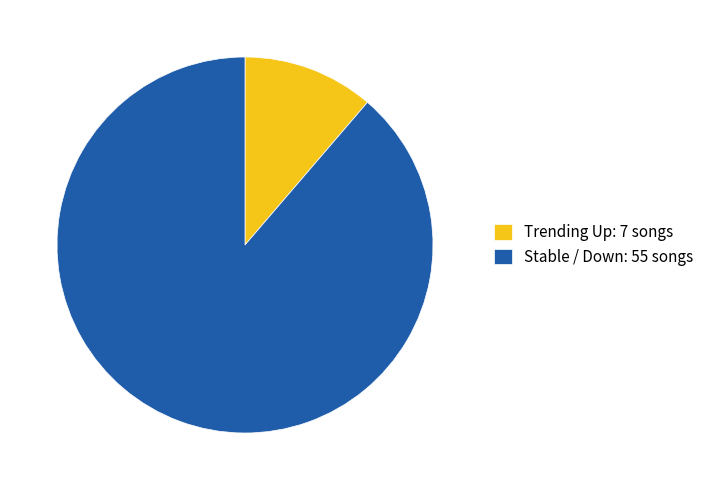

What is the ratio of the value at Stable / Down: 55 songs to the value at Trending Up: 7 songs?

7.9